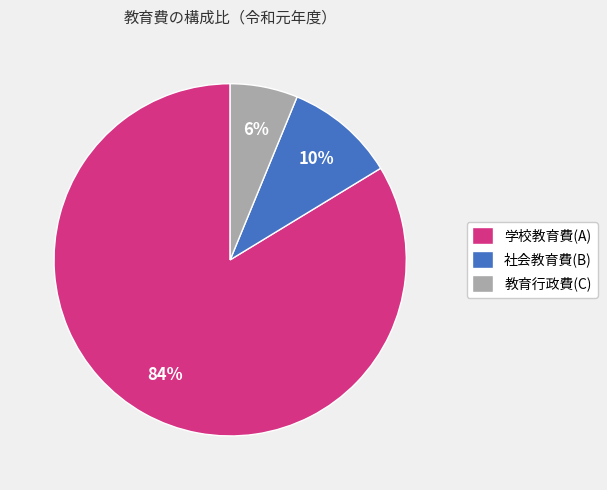

Is 社会教育費(B) the majority of the pie?

No